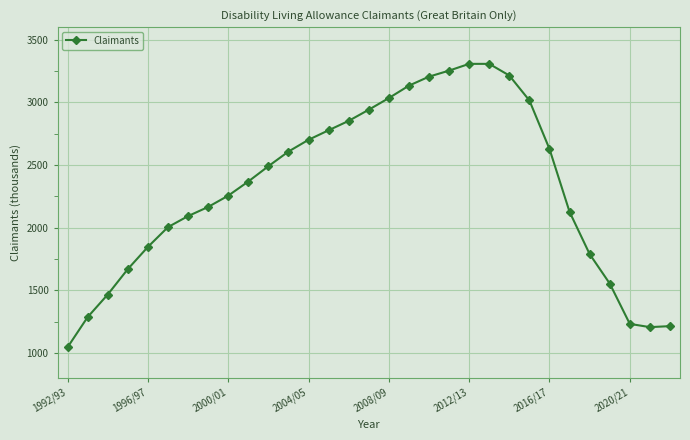

What is the value of the 7th point from the left?

2092